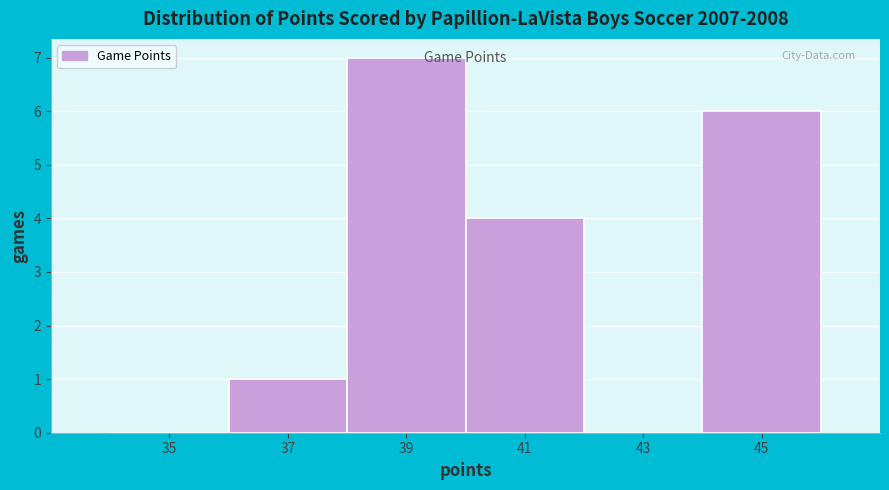

Over which range of the x-axis is the bar tallest?

38 to 40